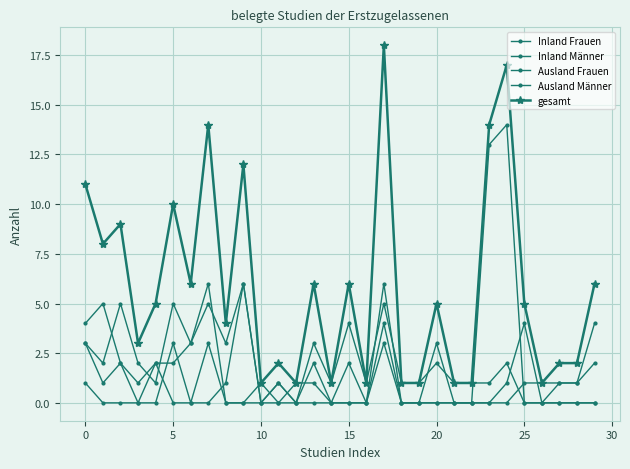

How many lines are shown in the chart?

5